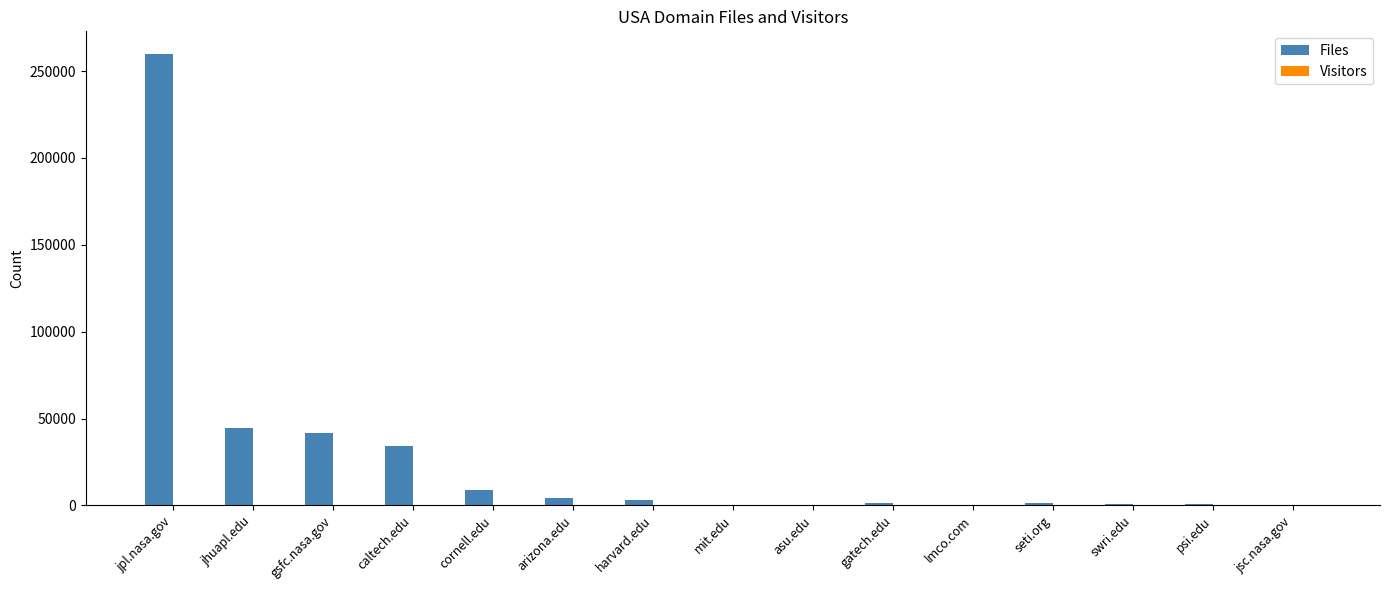

What is the highest value of the Files series?

259834